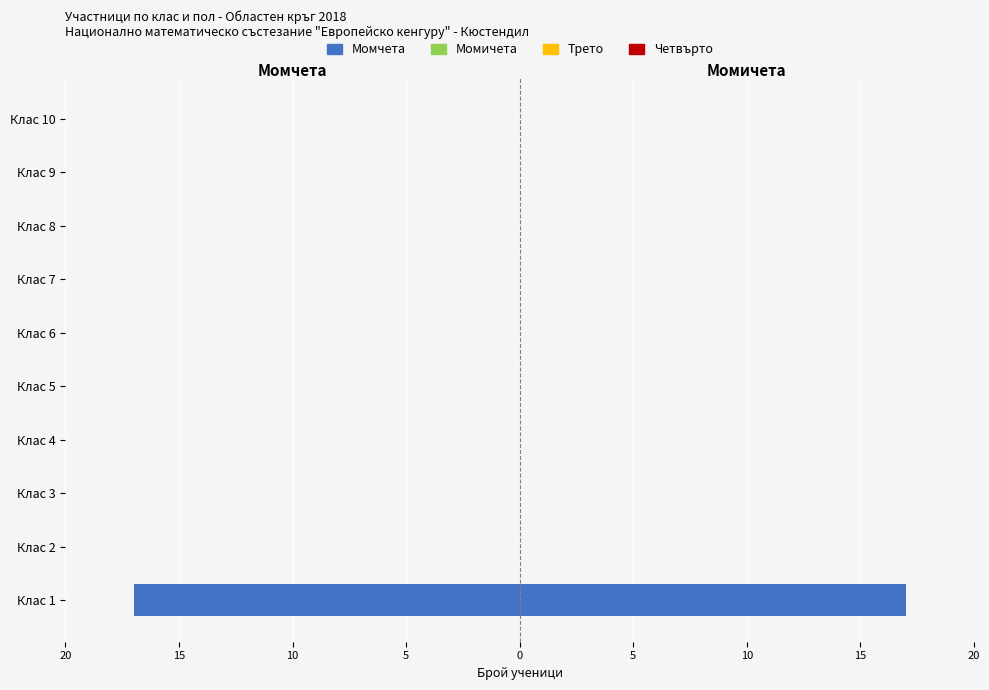

Does the chart contain any negative values?

No